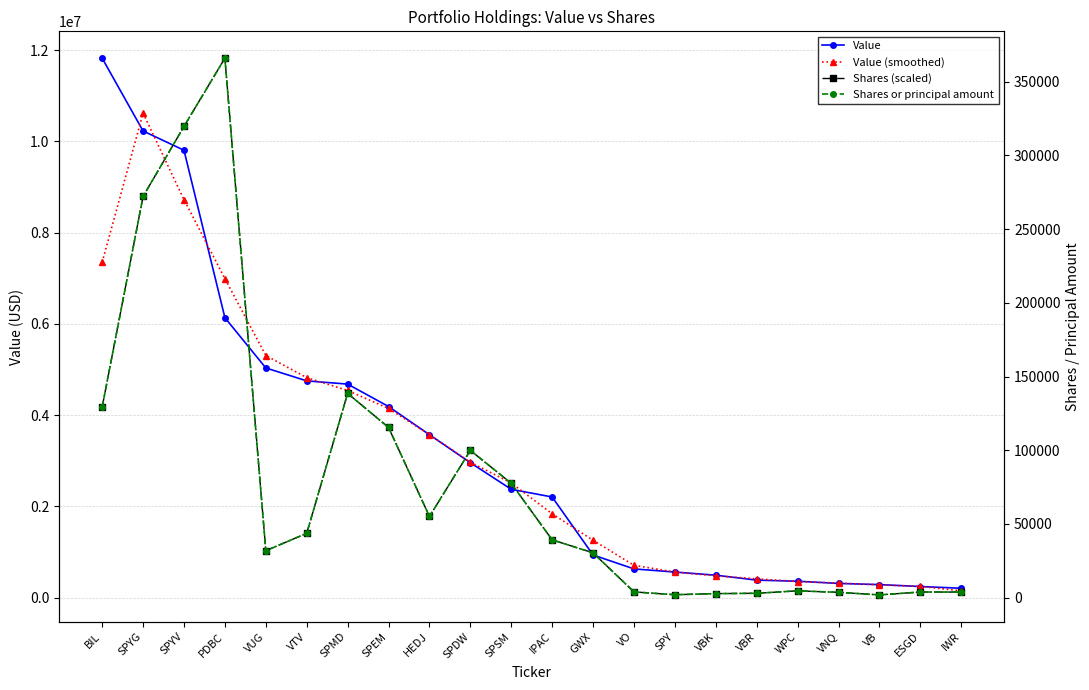

Rank the series by their maximum value, from highest to lowest.

Value, Shares (scaled), Value (smoothed), Shares or principal amount